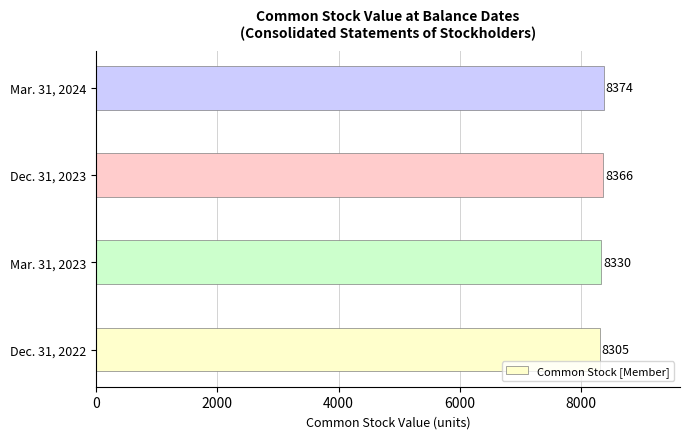

How many bars are there in total?

4